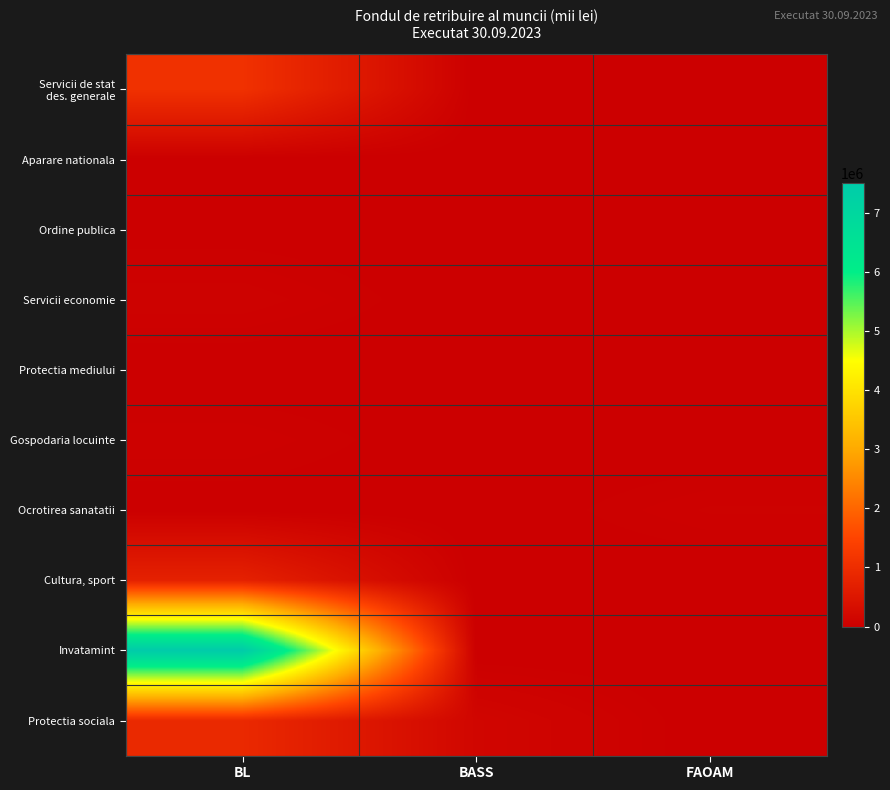

What is the total value across all series at BASS?

151365.4